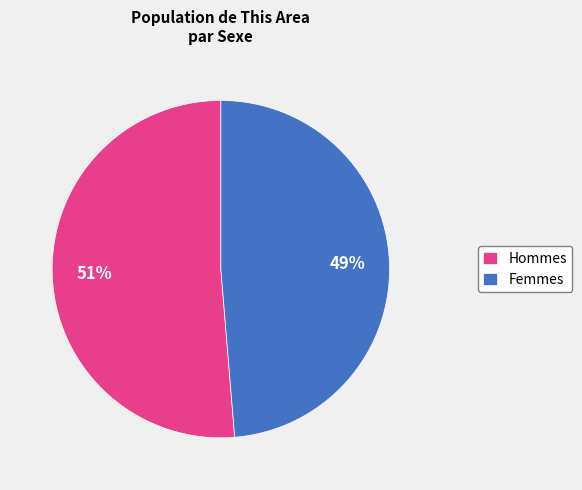

What is the smallest slice in the pie chart?

Femmes